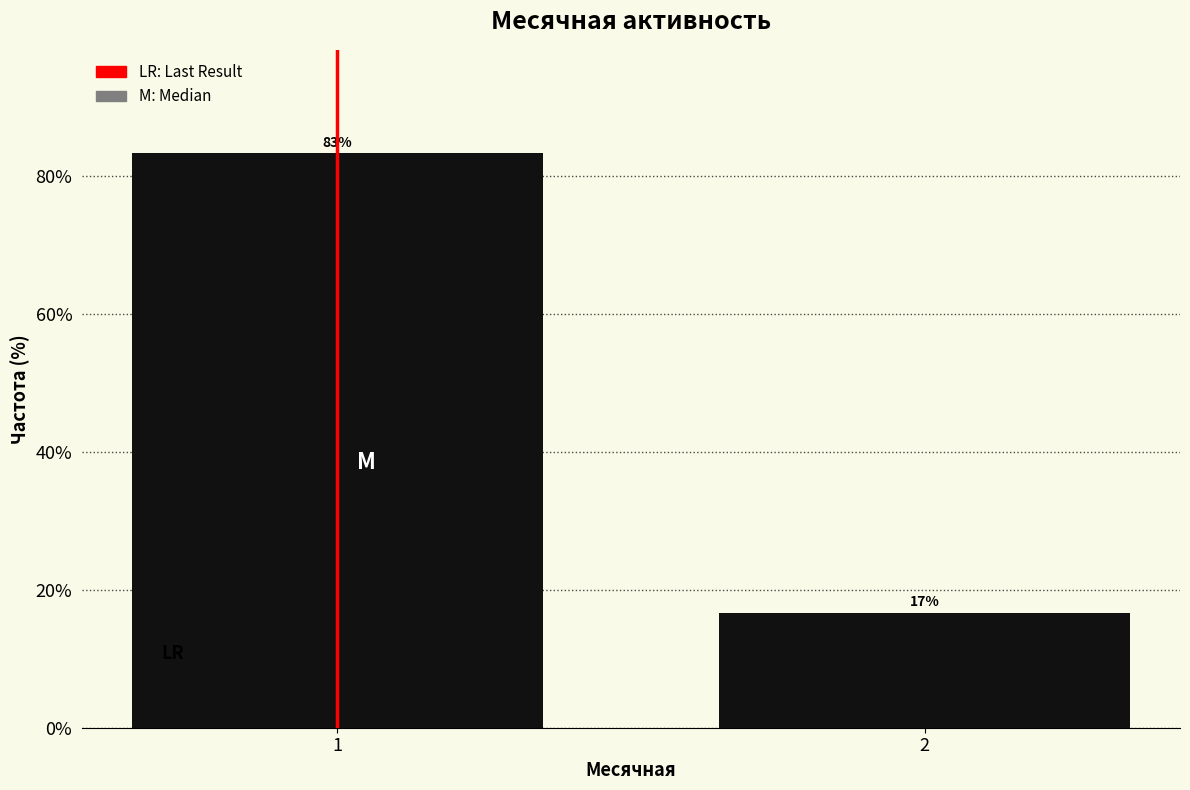

True or false: the data shows 21.3 at 1.

False